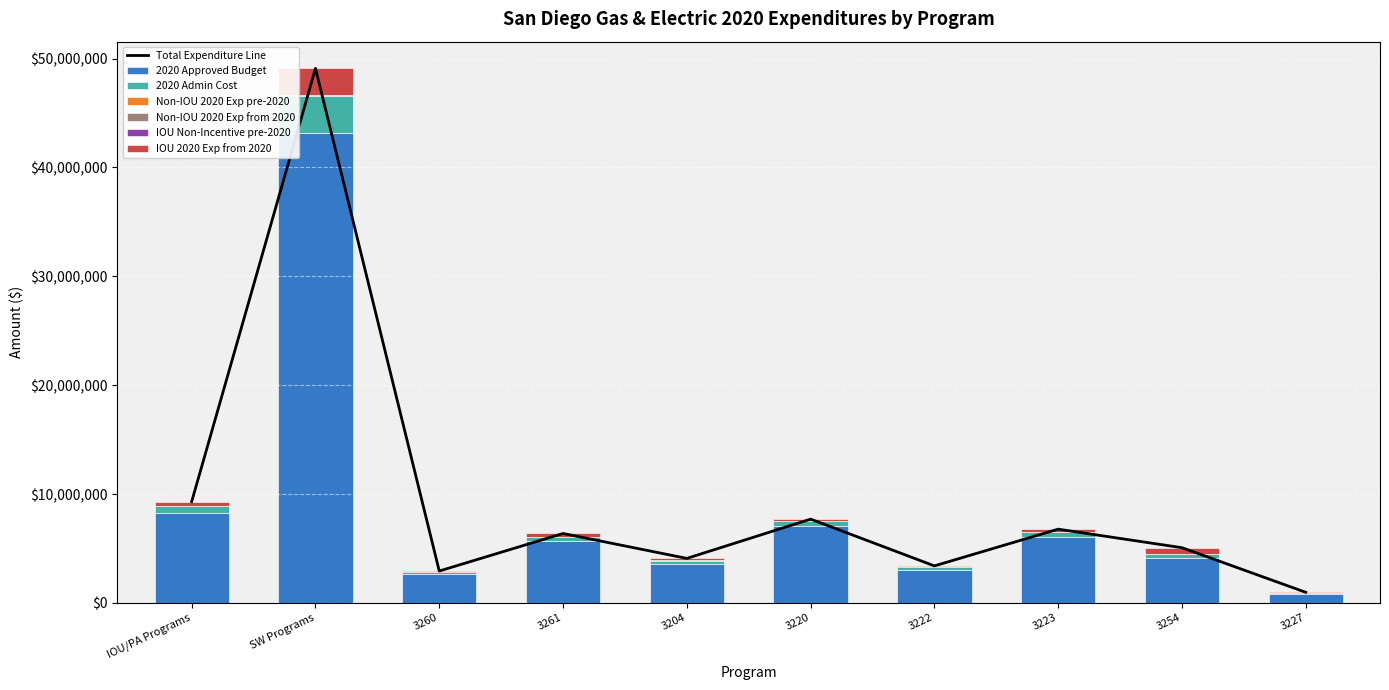

At which label does 2020 Approved Budget reach its peak?

SW Programs